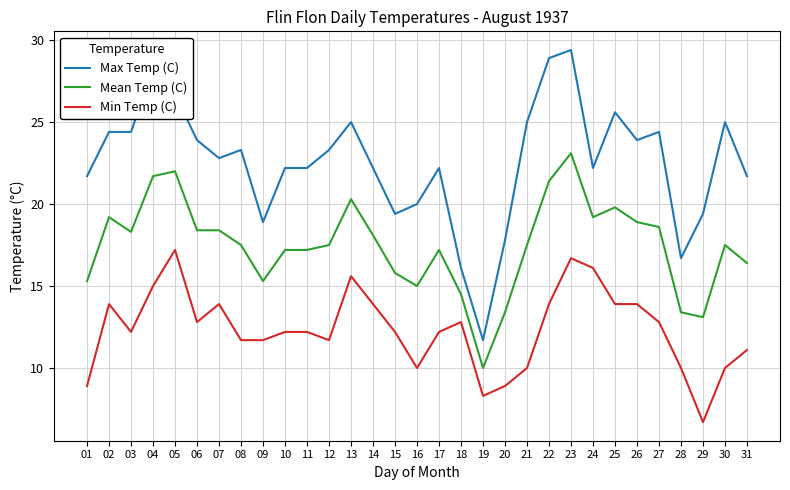

What is the average value of the Min Temp (C) series?

12.3